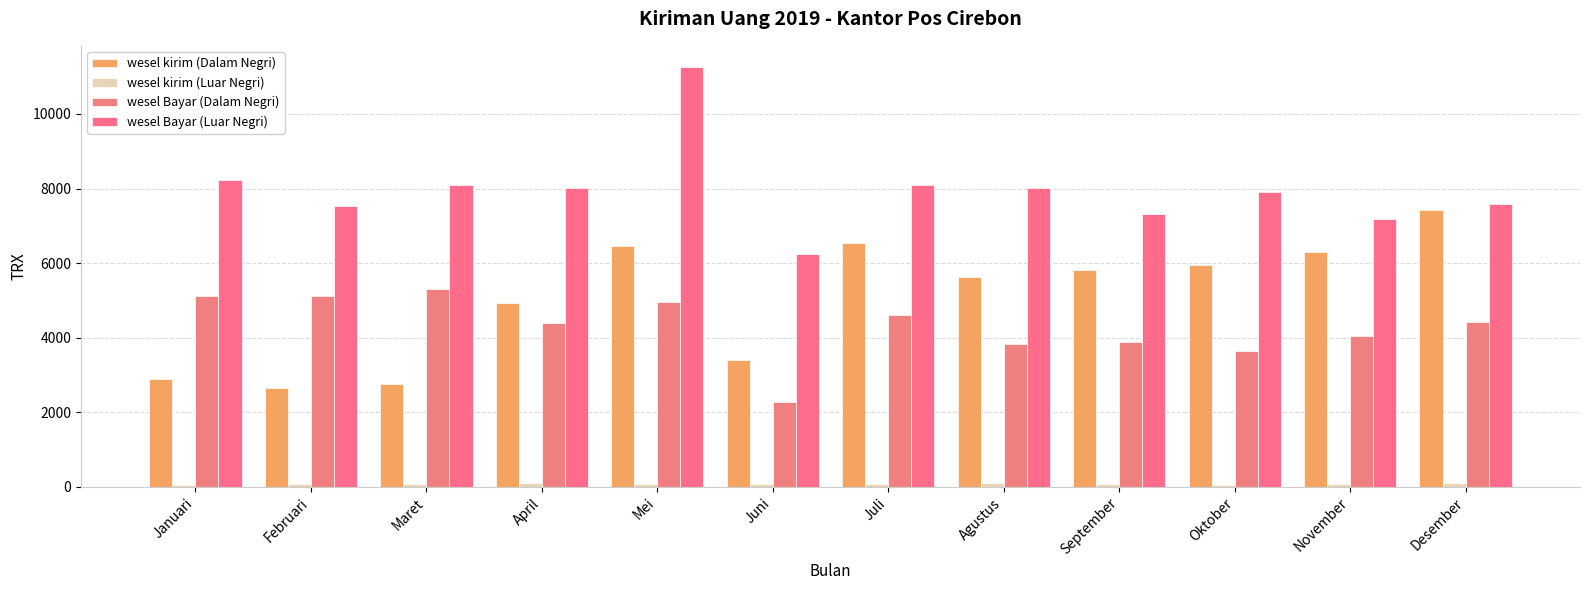

What is the value of the wesel kirim (Luar Negri) bar at the 8th from the left?

102